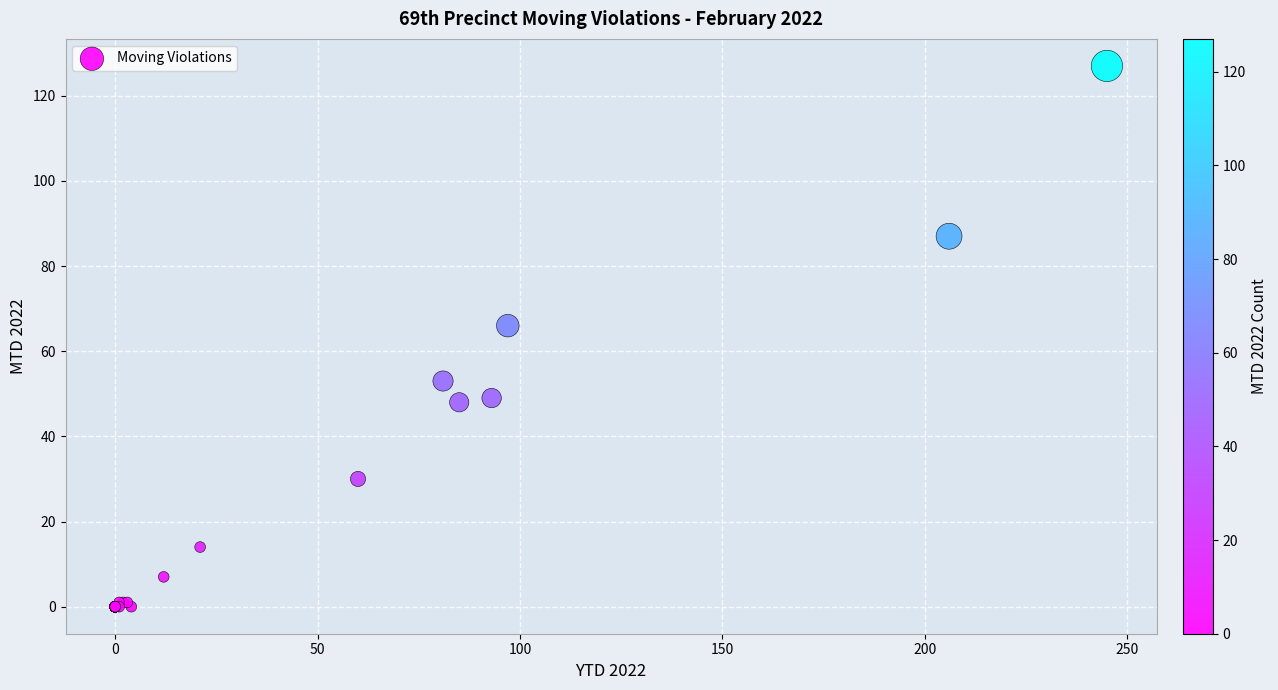

What Y value in the scatter plot is closest to 63?

66